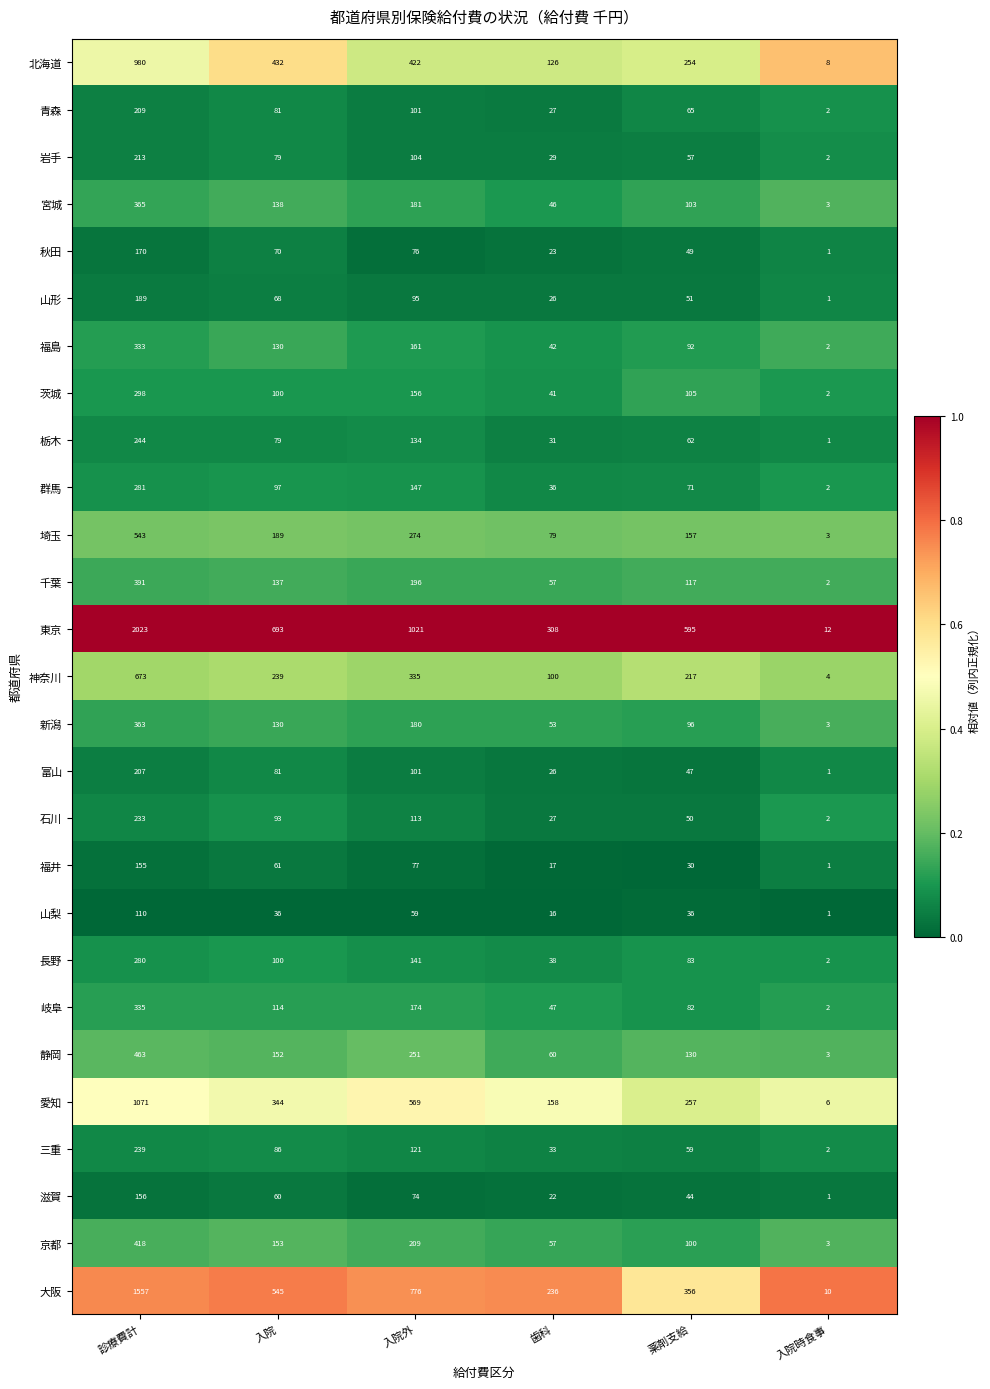

What is the total value across all series at 診療費計?

12499